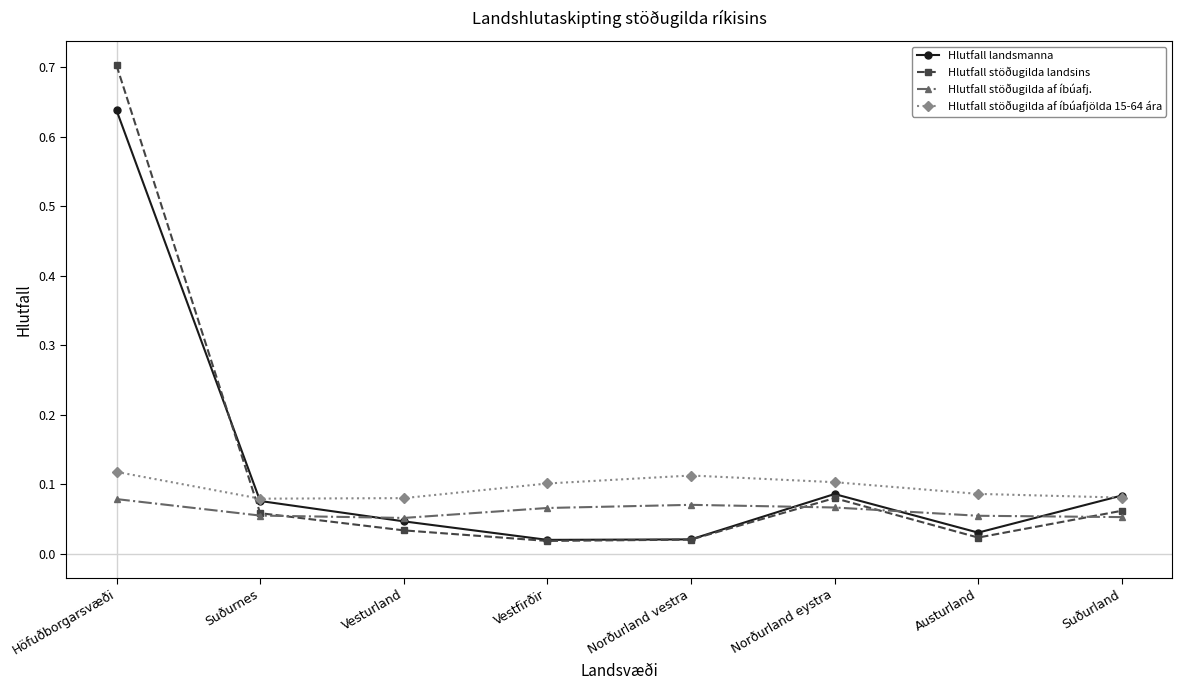

How many interior local peaks does the Hlutfall landsmanna series have?

1